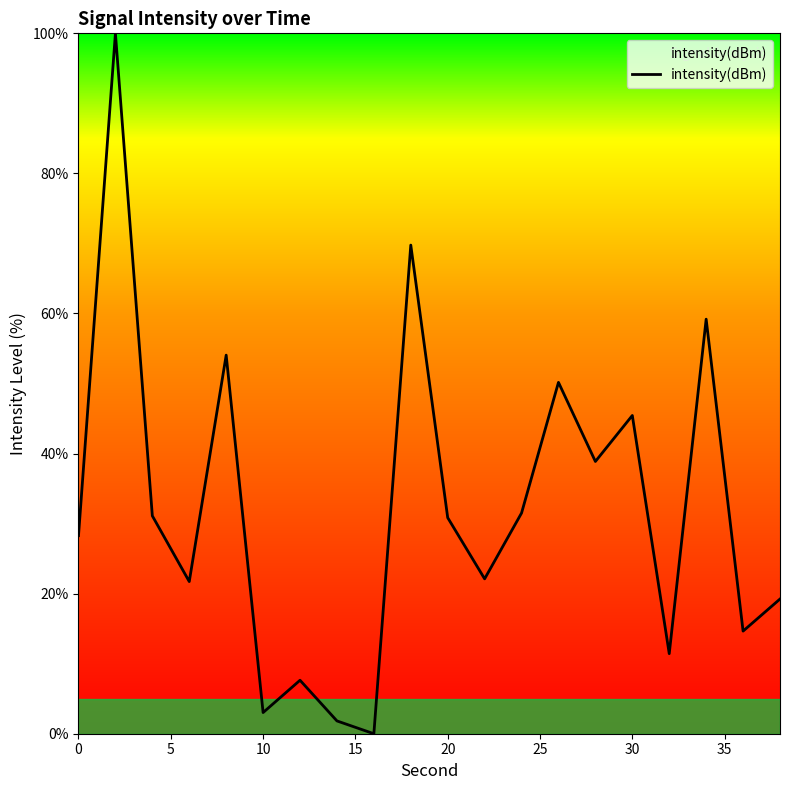

Count the number of data series in this chart.

1